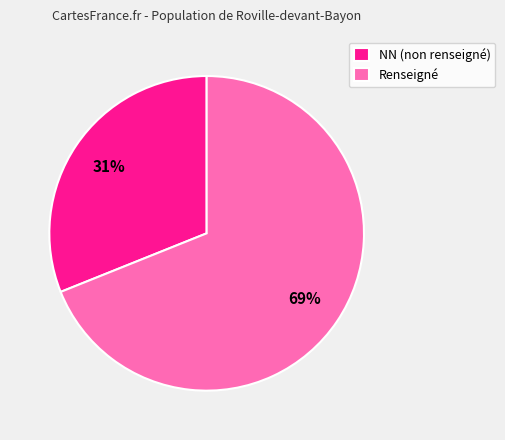

Rank the categories by value from lowest to highest.

NN (non renseigné), Renseigné